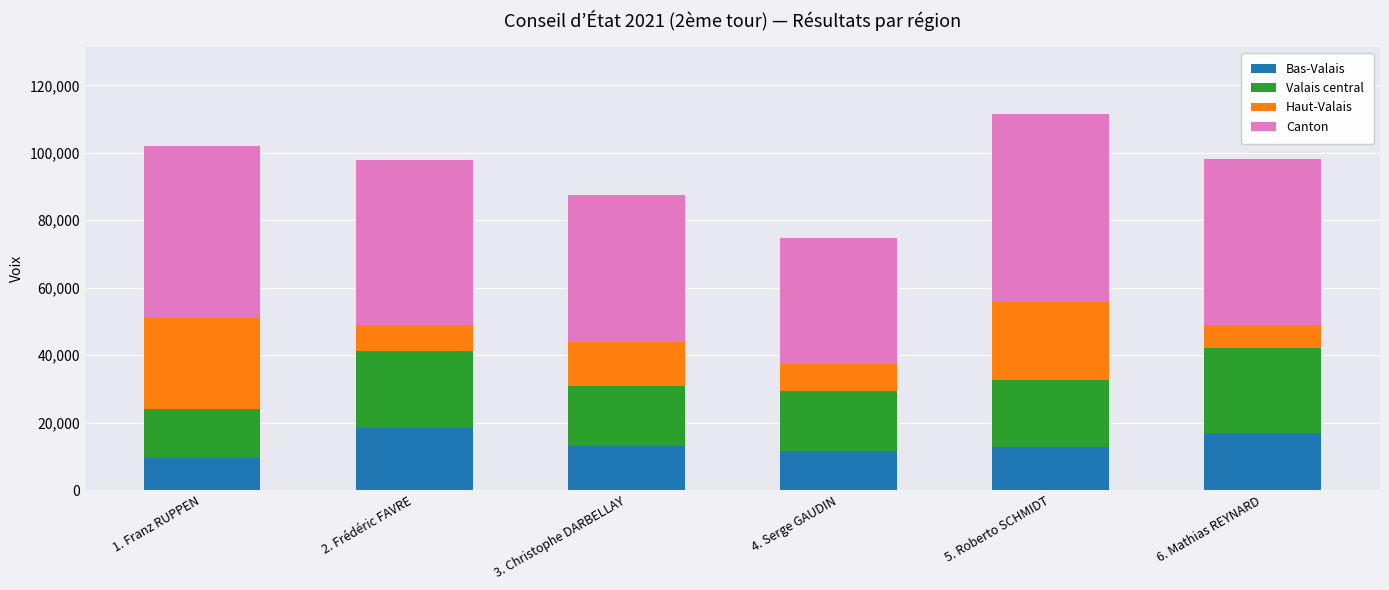

What is the minimum value for Bas-Valais?

9658